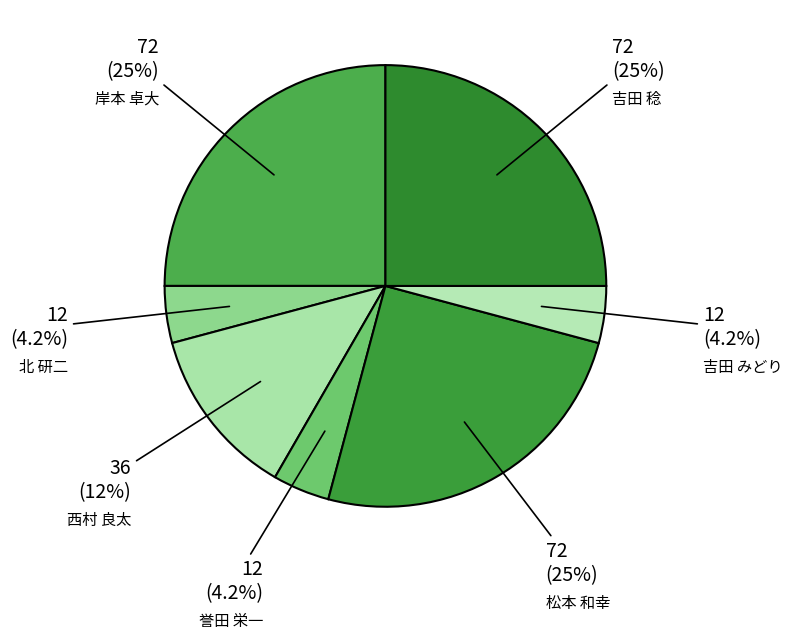

How much of the chart is everything except 吉田 稔?

75.0%